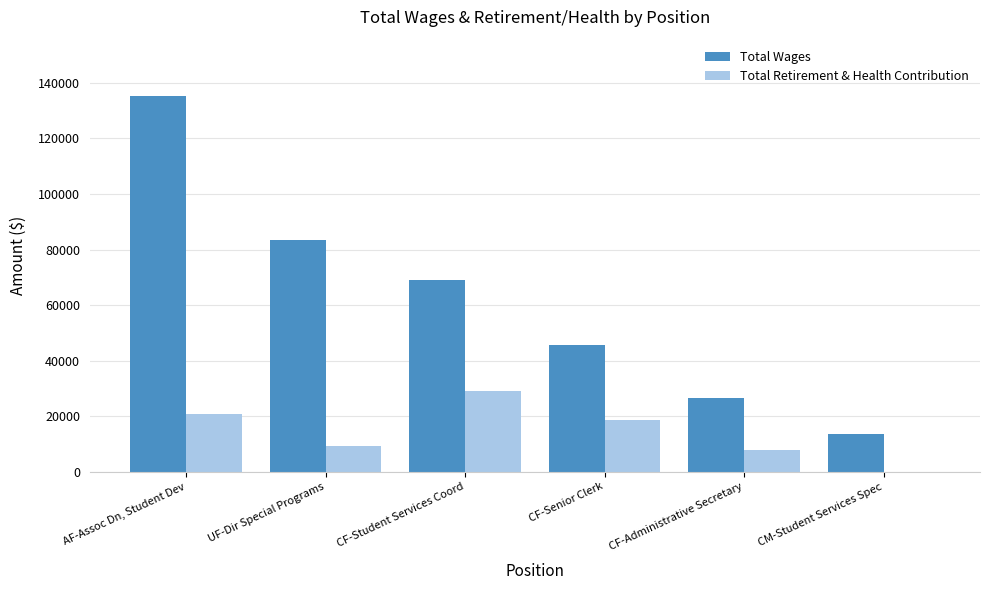

What is the highest value of the Total Wages series?

135270